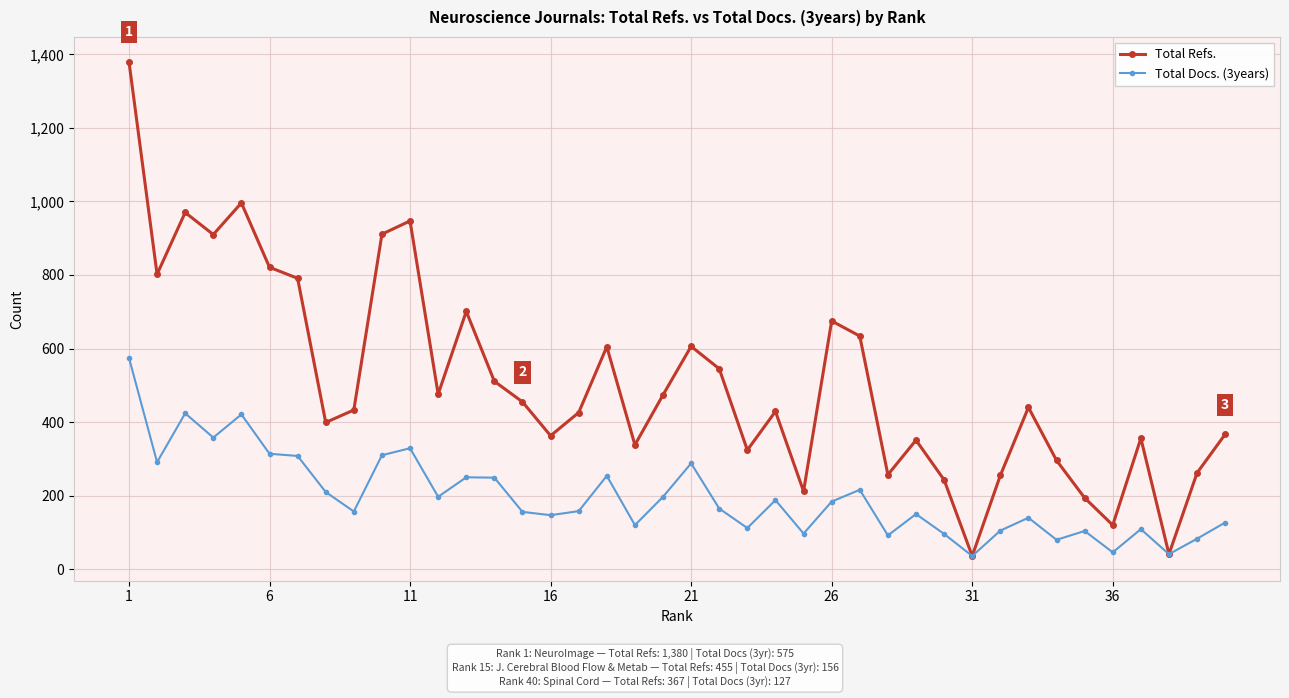

What is the greatest value displayed?

1380